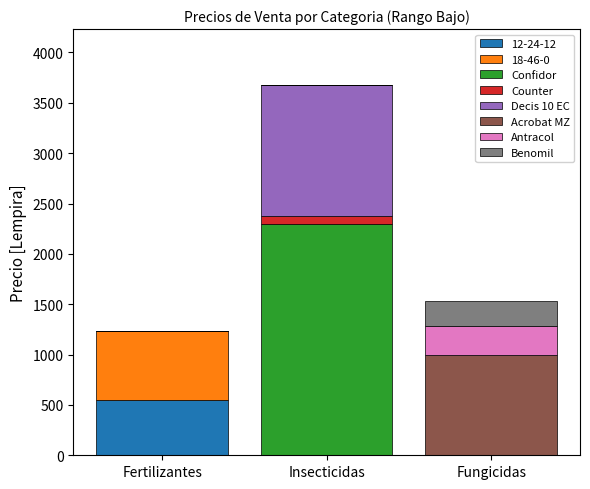

At which category is the sum across all series the highest?

Insecticidas